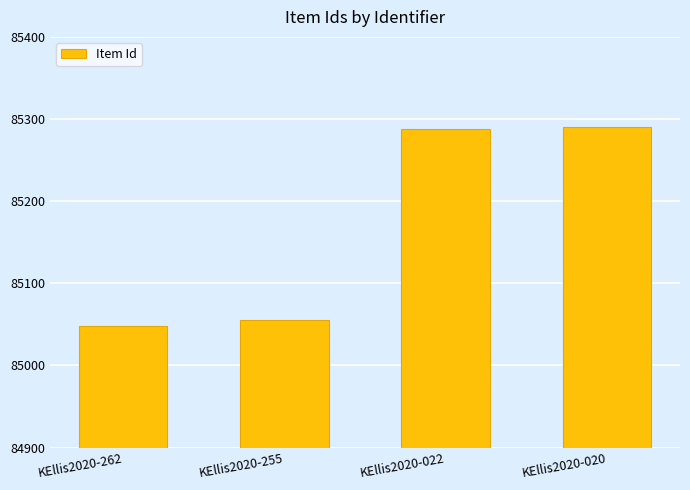

What is the approximate value at KEllis2020-262?

85048